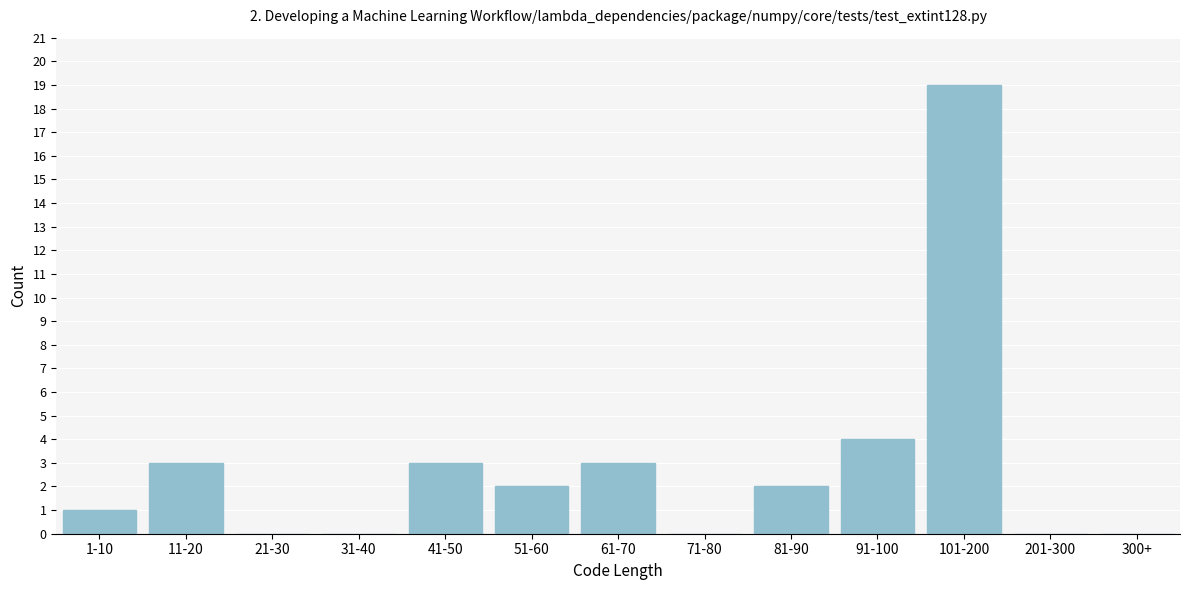

Reading left to right, what are all the values shown in this chart?

1-10=1	11-20=3	21-30=0	31-40=0	41-50=3	51-60=2	61-70=3	71-80=0	81-90=2	91-100=4	101-200=19	201-300=0	300+=0